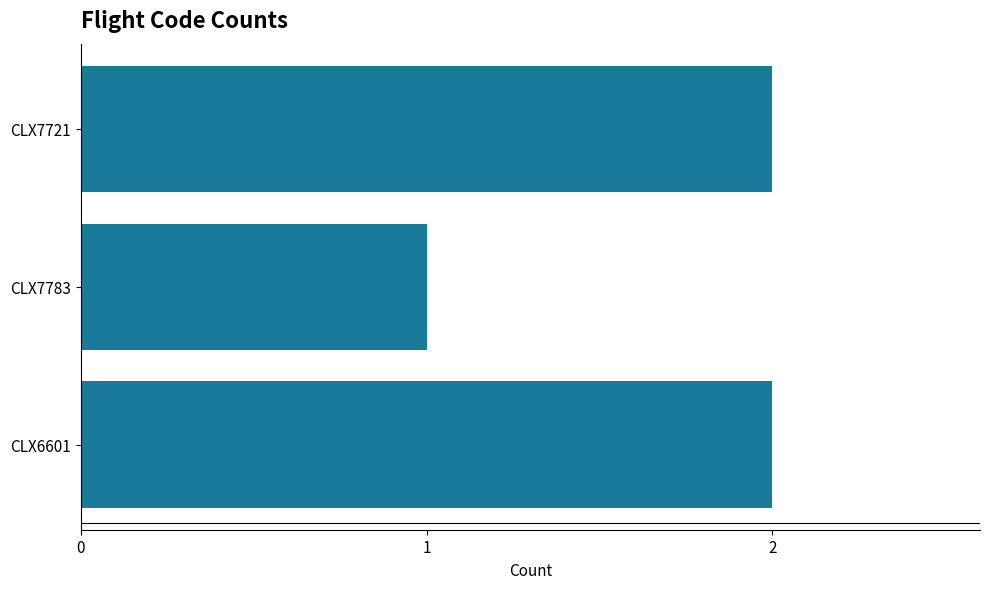

Reading bottom to top, list all the values displayed in this chart.

2	1	2